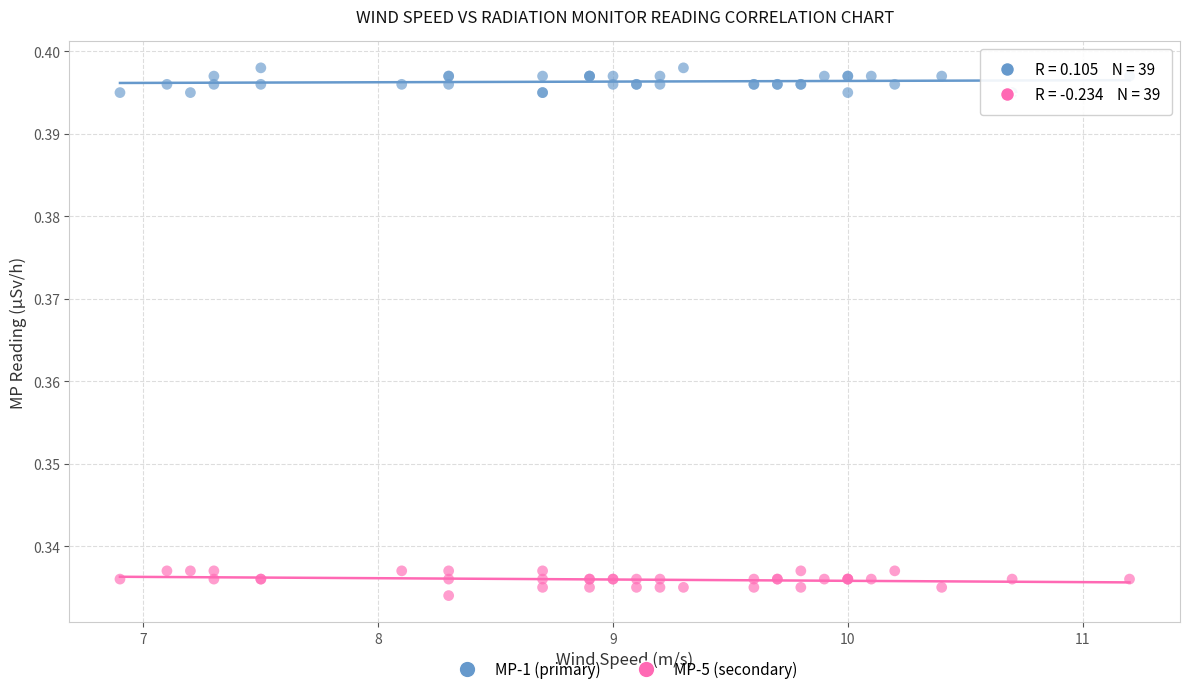

What are all the series names shown in the legend?

MP-1 (primary), MP-5 (secondary)